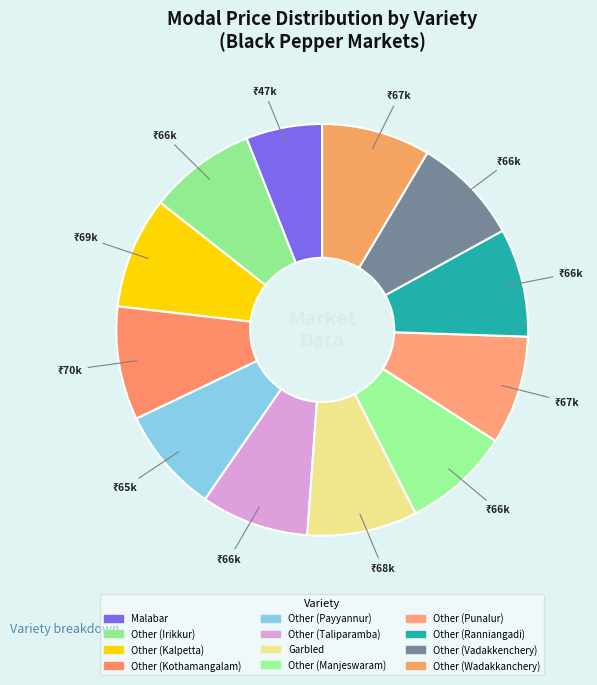

What is the smallest slice in the pie chart?

Malabar